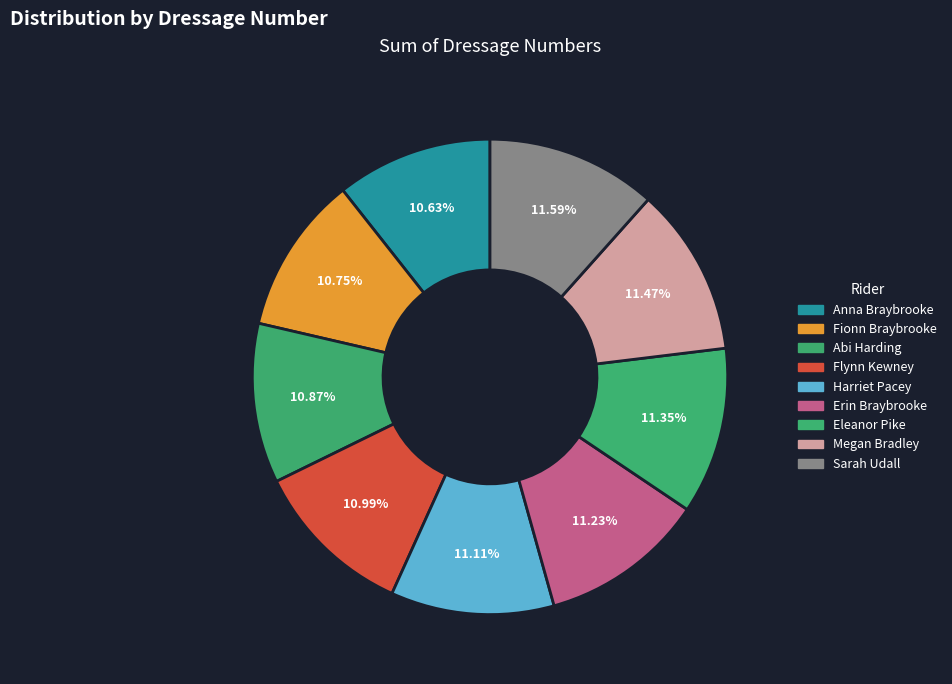

Combined, what portion of the pie is Abi Harding and Sarah Udall?

22.5%